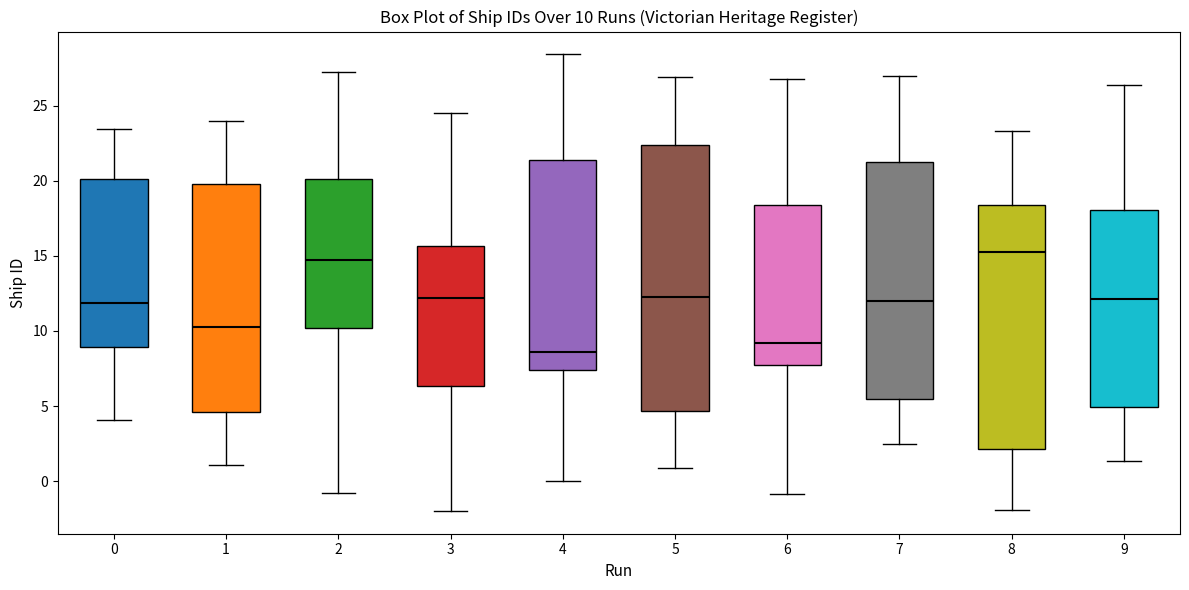

Comparing the boxes themselves (not the whiskers), which one is the tallest?

5